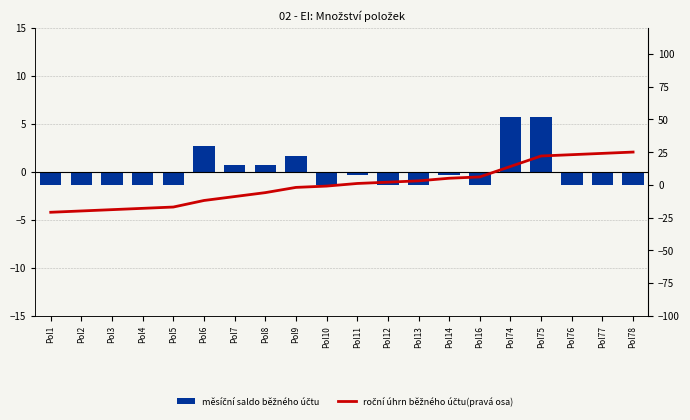

What value does the roční úhrn běžného účtu(pravá osa) series have at Pol5?

-17.0